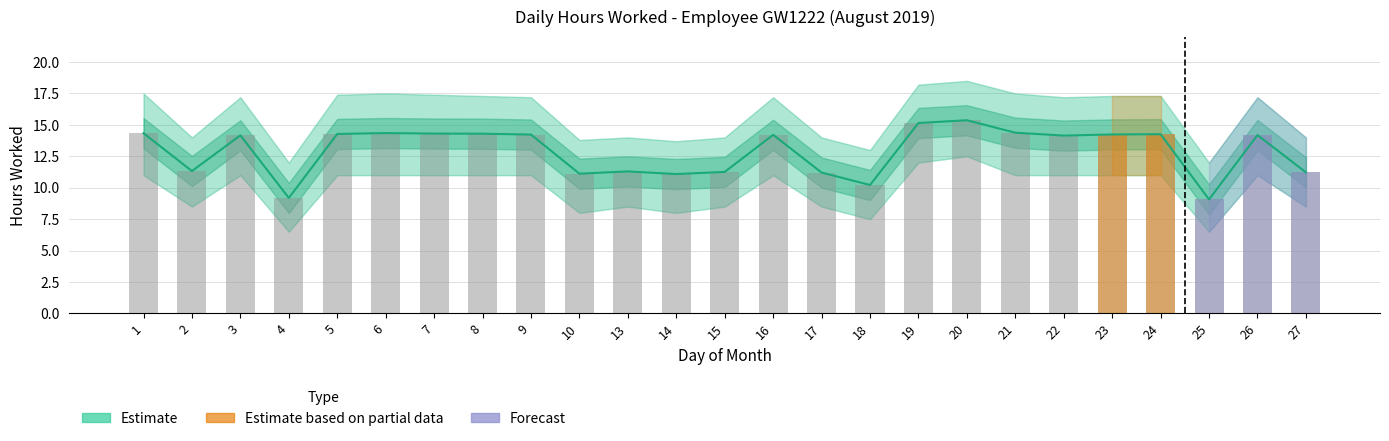

Are the bars grouped side by side (vs. stacked)?

No